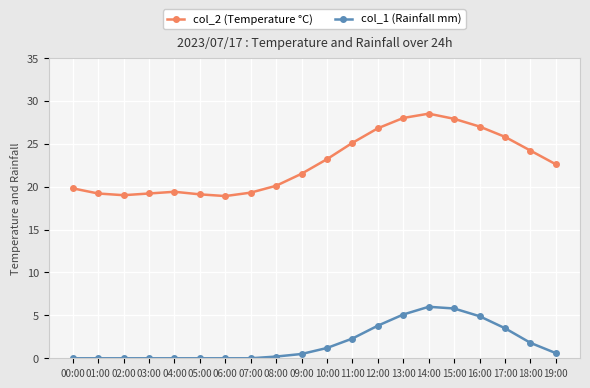

Rank the series at 18:00 from highest to lowest value.

col_2 (Temperature °C), col_1 (Rainfall mm)